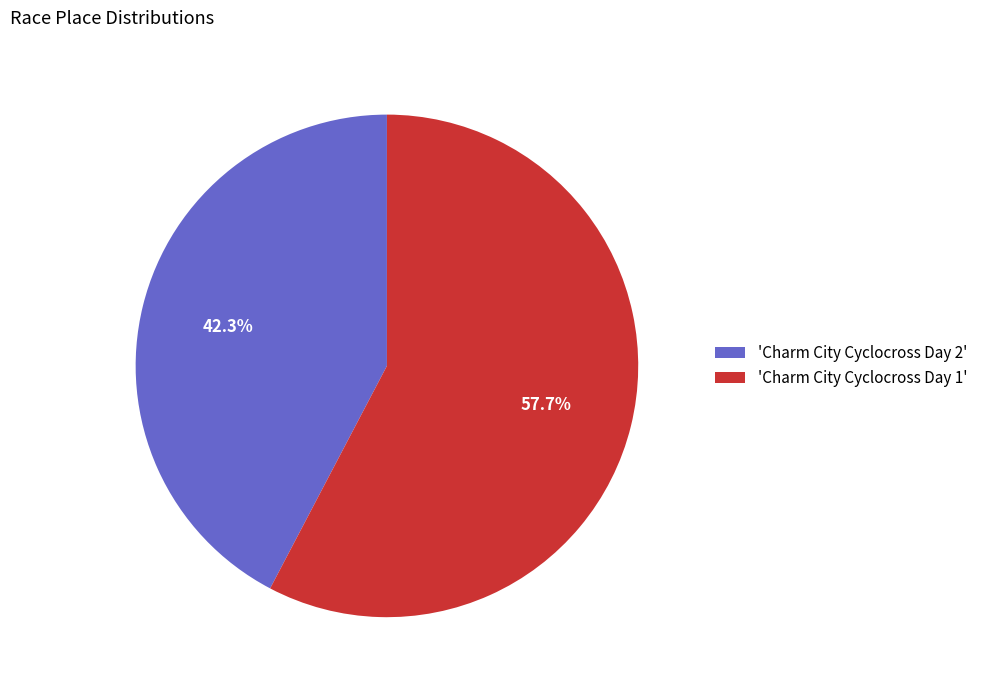

Which slice is the largest?

'Charm City Cyclocross Day 1'